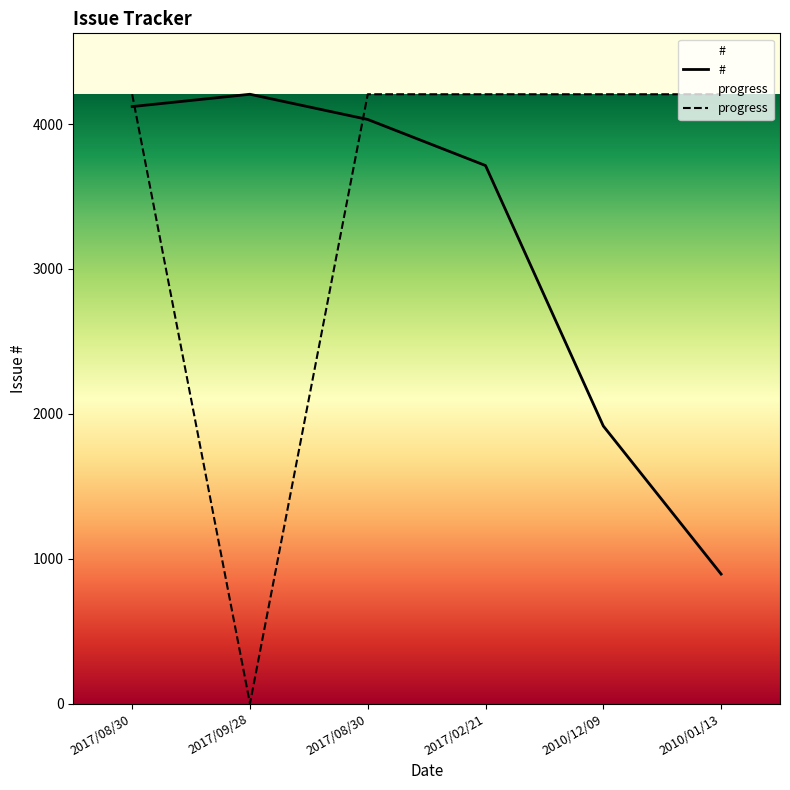

What is the sum of the progress values at 2017/08/30 and 2017/09/28?

4206